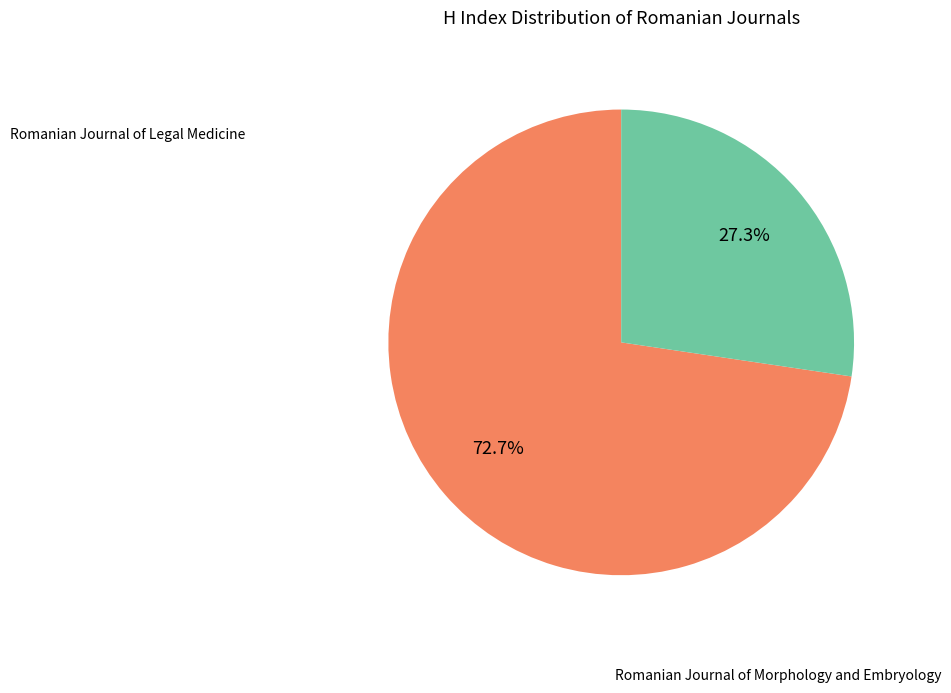

Is there a majority slice in this chart?

Yes